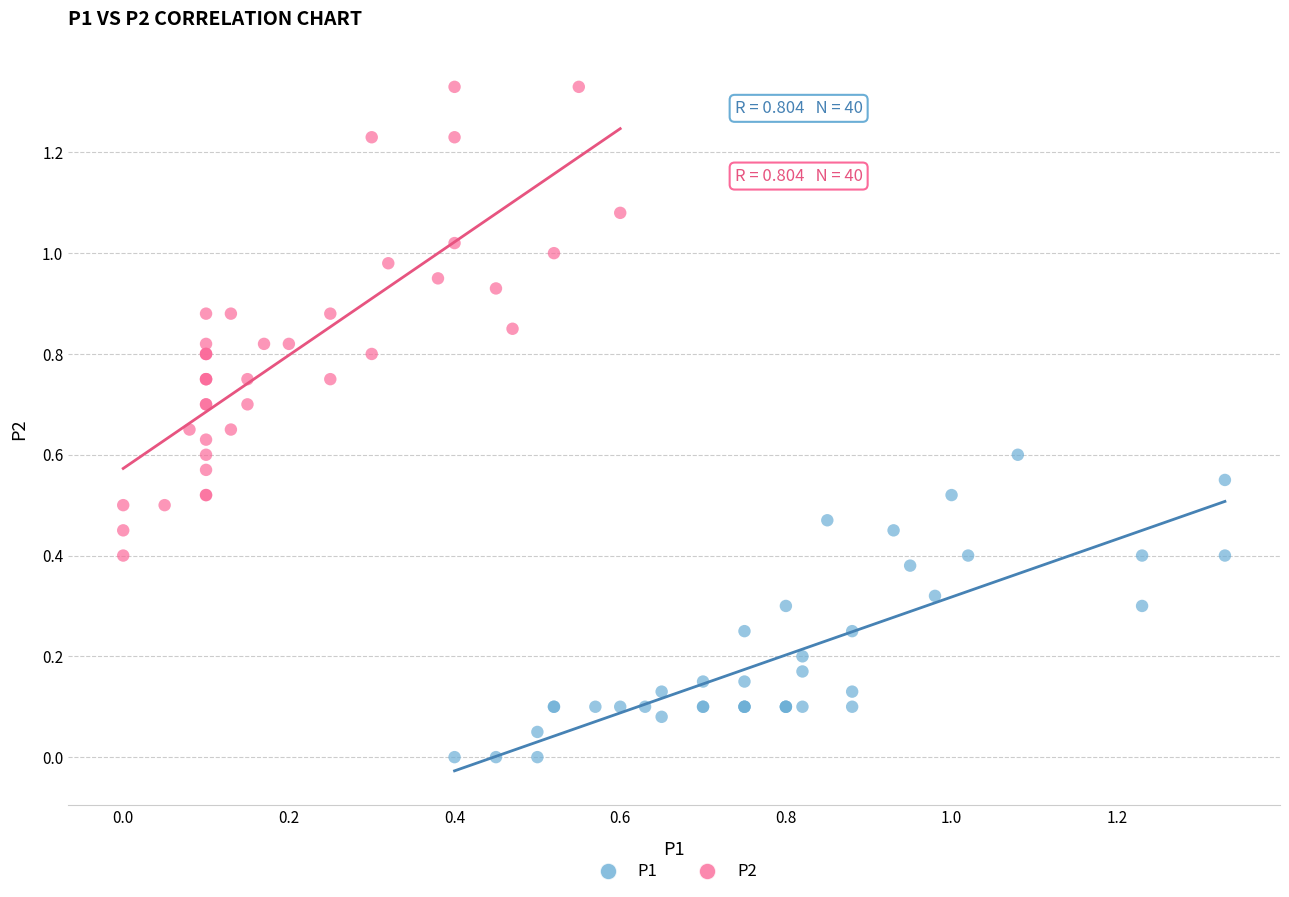

Which series has the largest Y range (max minus min)?

P2